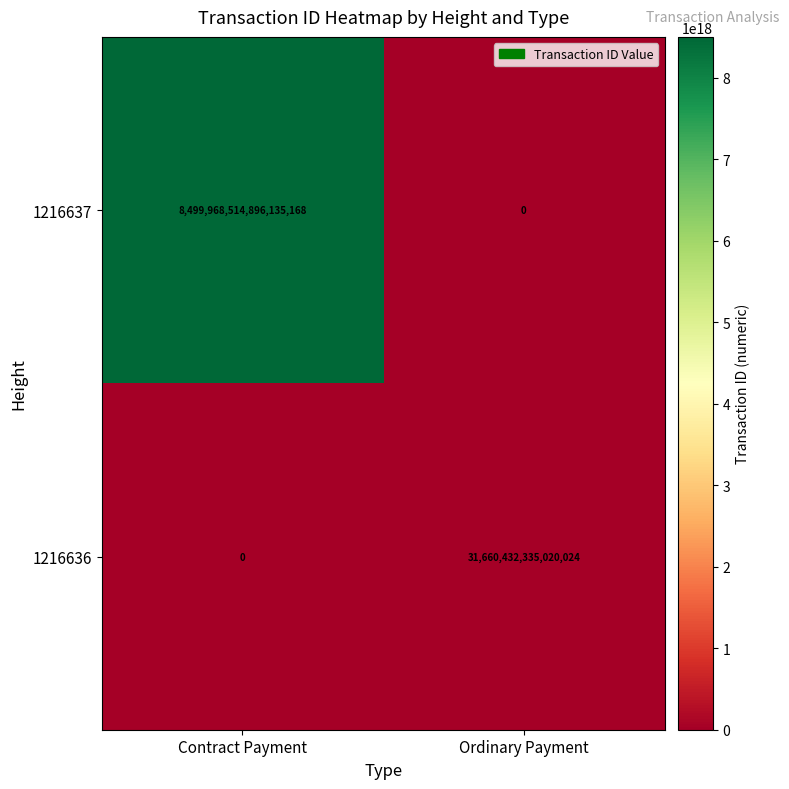

Which series has the largest total across all categories?

1216637